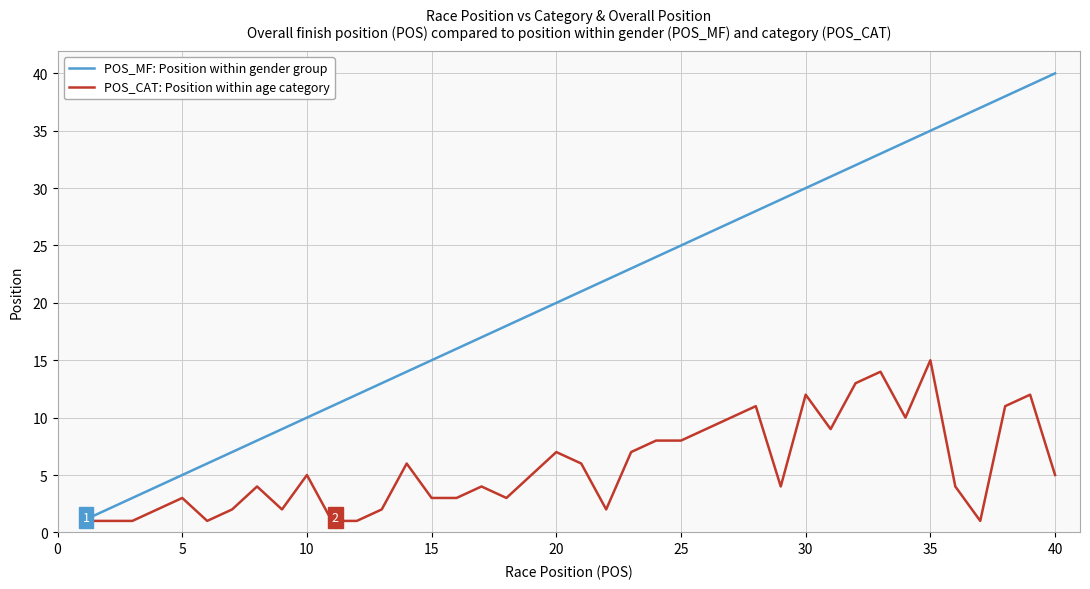

How many lines are shown in the chart?

2